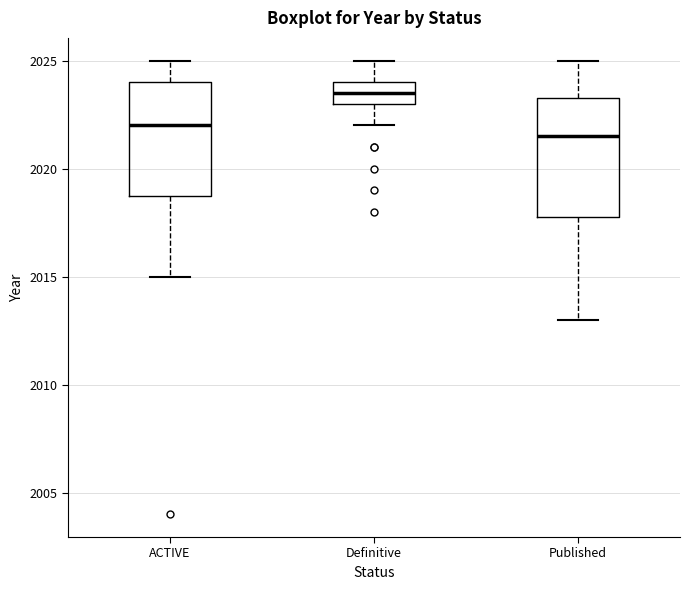

Which box has the highest median line?

Definitive